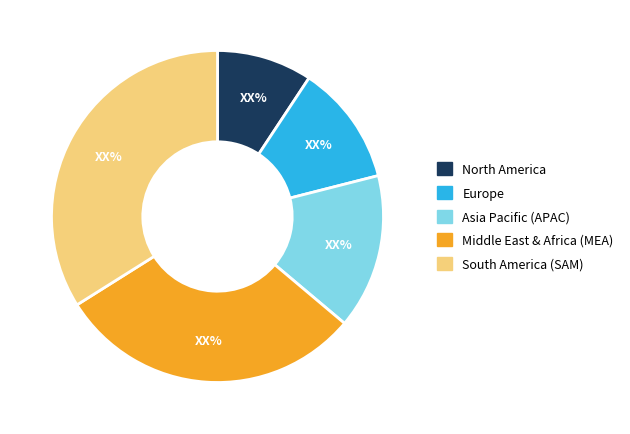

Does any single category account for the majority?

No